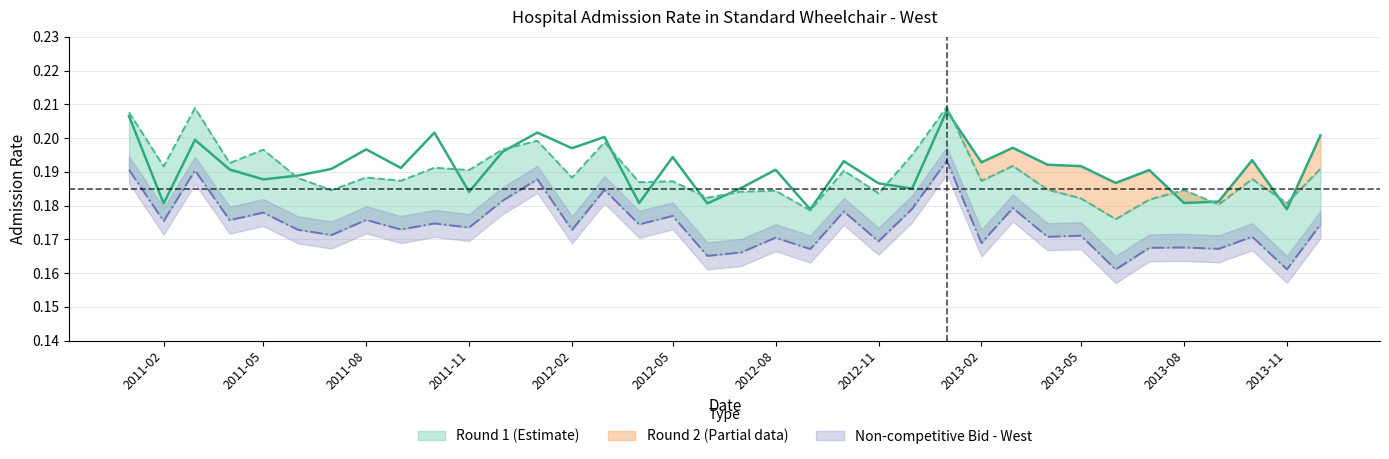

True or false: Non-competitive Bid - West and Round 1 cross at least once.

False